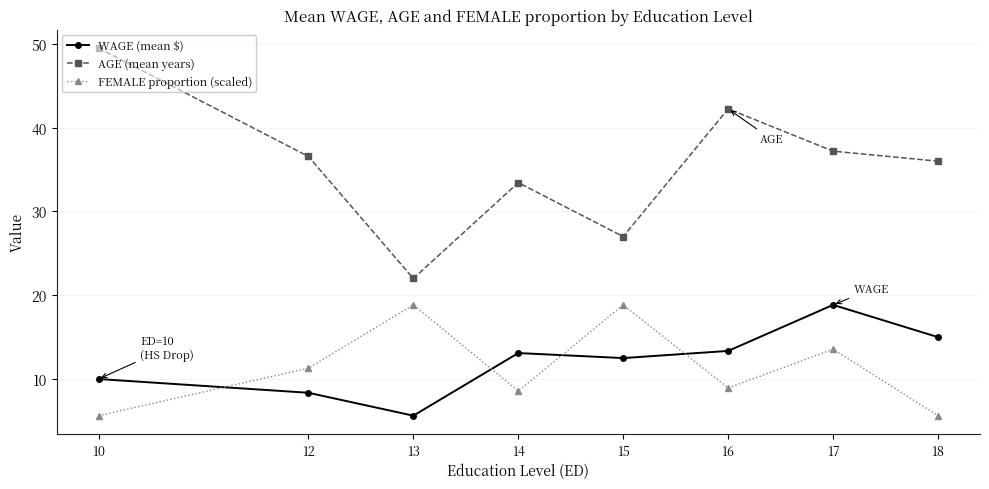

What is the greatest value displayed?

49.5